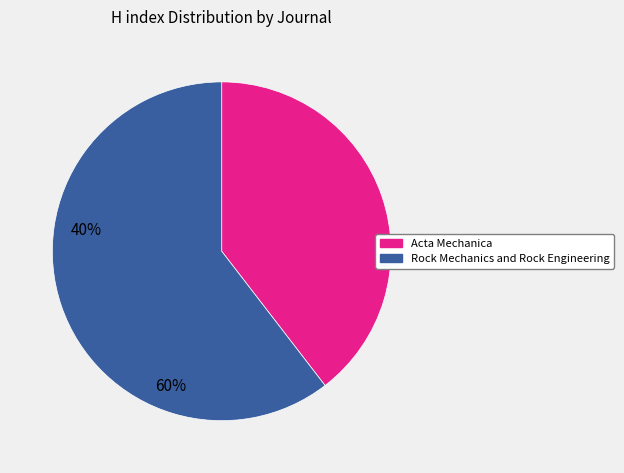

Which category has the biggest portion of the pie?

Rock Mechanics and Rock Engineering